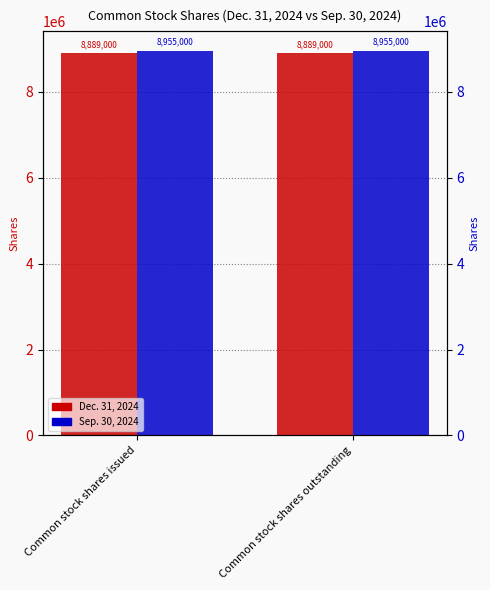

What is the value of the Sep. 30, 2024 bar at the 2nd from the left?

8955000